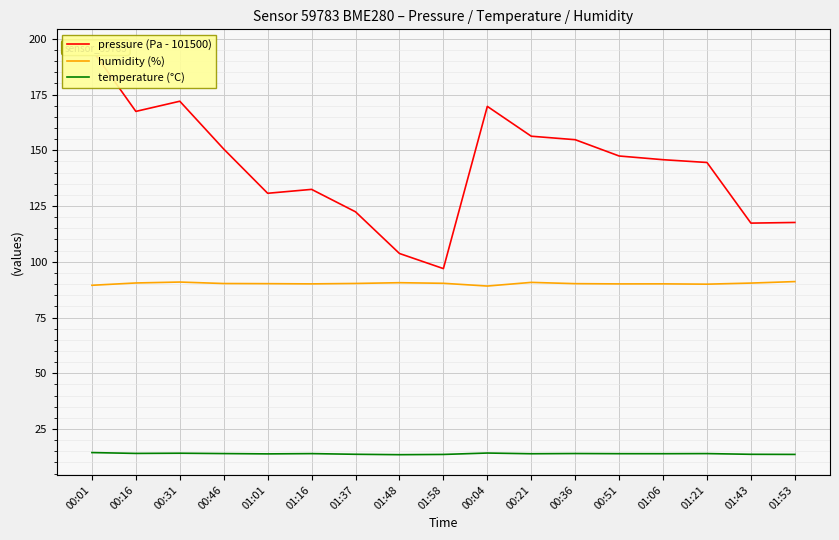

In temperature (°C), how many points are higher than both neighbors (excluding endpoints)?

5